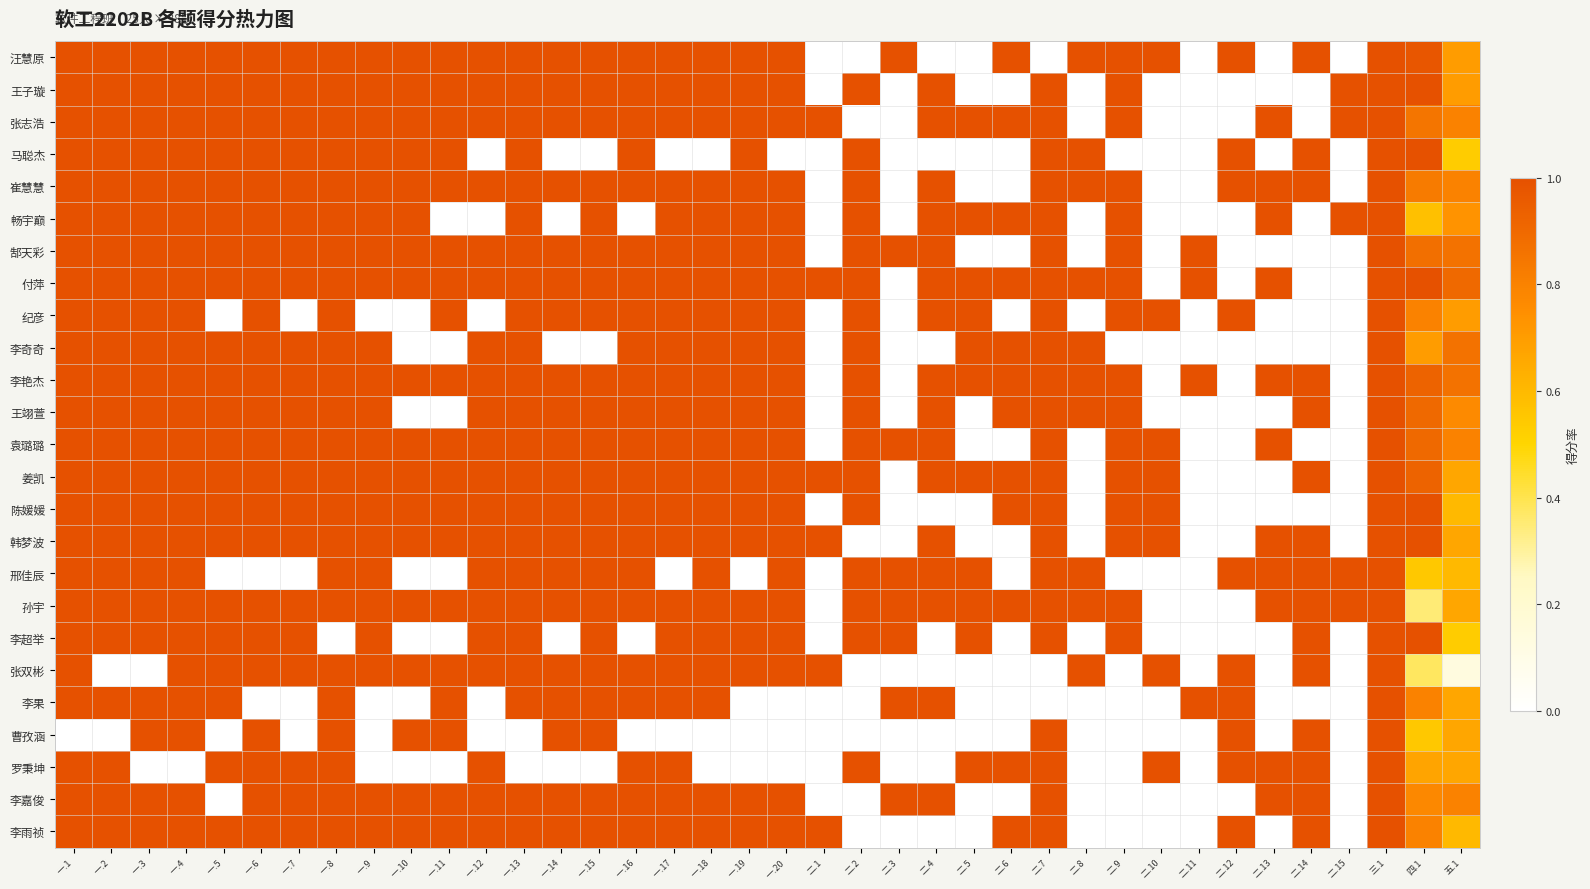

Rank the series at 二.4 from highest to lowest value.

王子璇, 张志浩, 崔慧慧, 畅宇巅, 郜天彩, 付萍, 纪彦, 李艳杰, 王翊萱, 袁璐璐, 姜凯, 韩梦波, 邢佳辰, 孙宇, 李果, 李嘉俊, 汪慧原, 马聪杰, 李奇奇, 陈媛媛, 李超举, 张双彬, 曹孜涵, 罗秉坤, 李雨祯